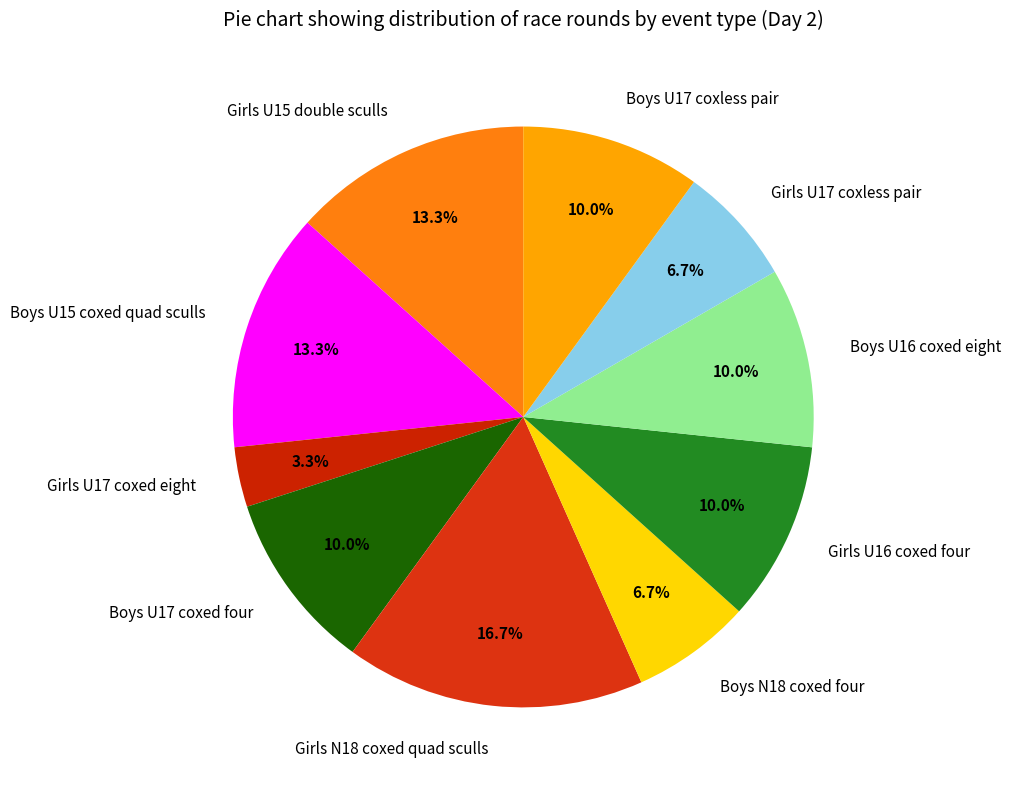

What portion of the pie excludes Girls U17 coxless pair?

93.3%